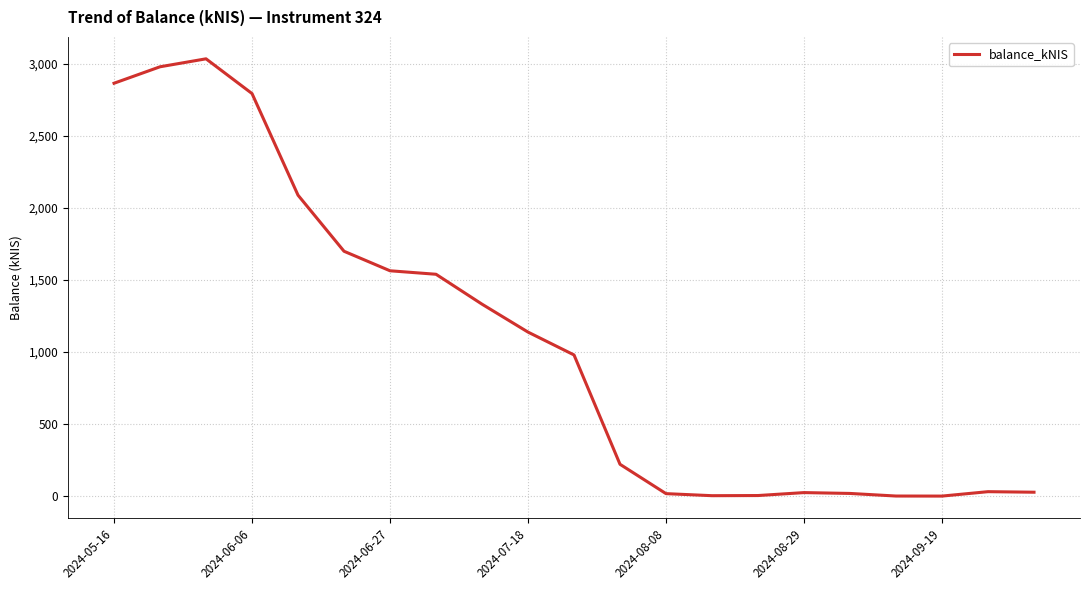

What is the difference between the maximum and minimum values?

3033.5